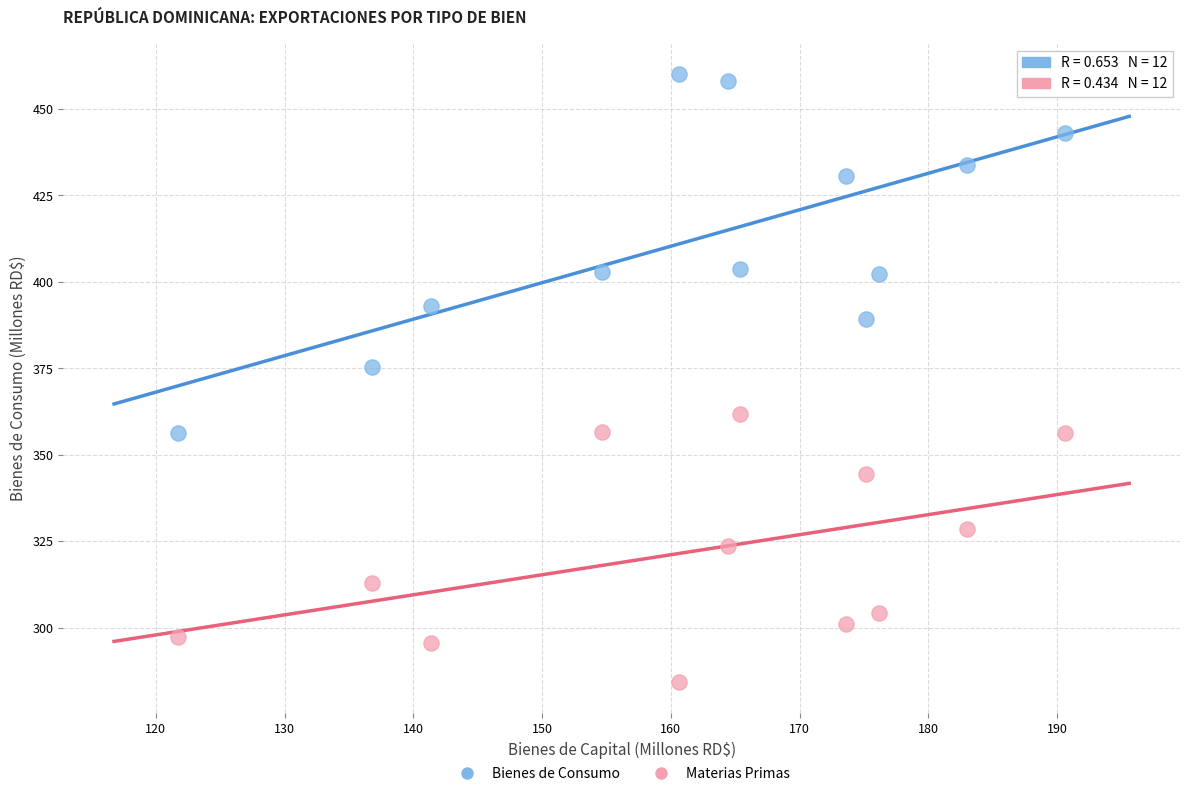

Across all data points, what is the range of Y values (max minus min)?

175.9